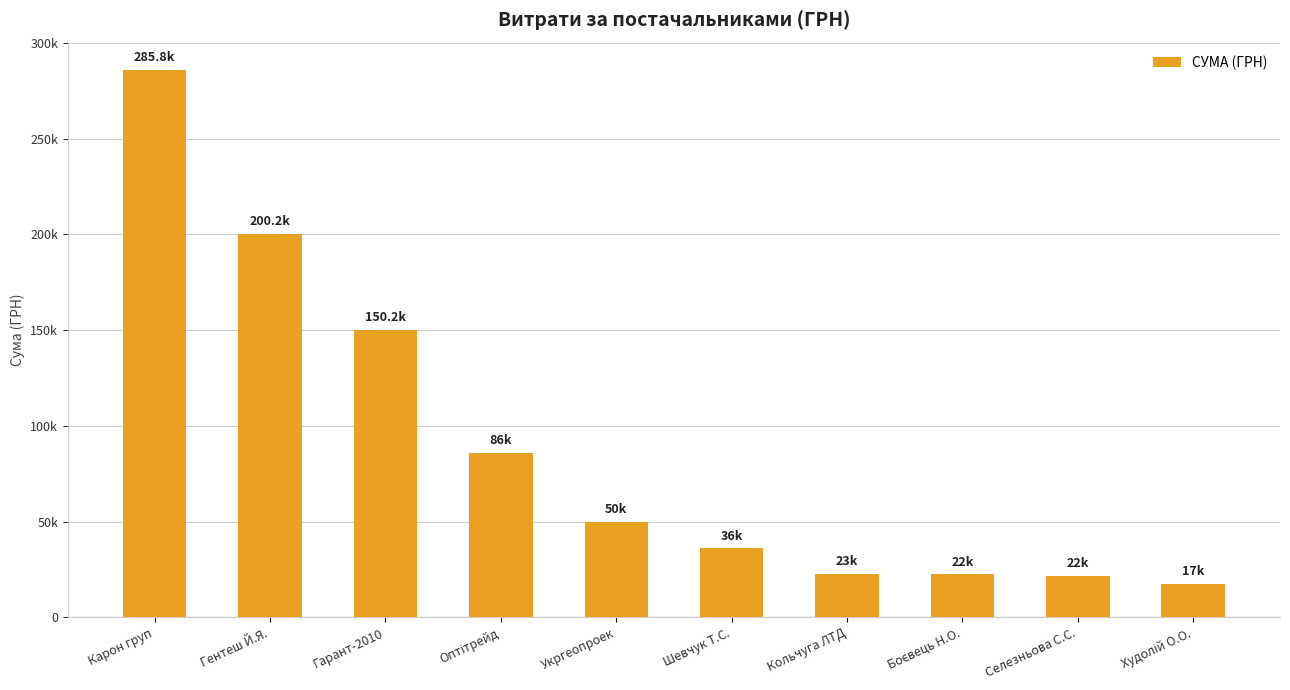

Are the bars horizontal?

No